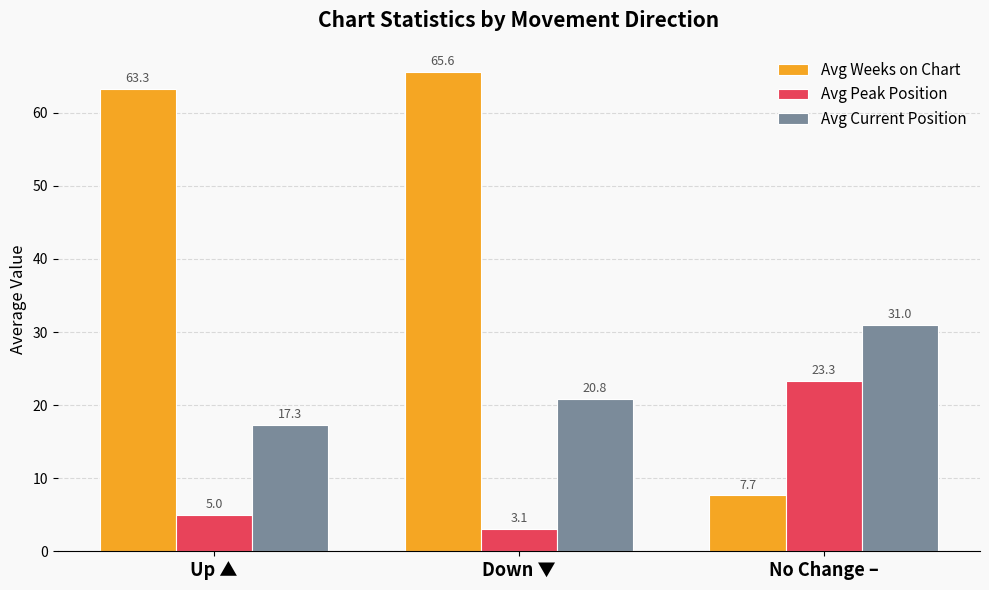

Which label corresponds to the smallest value in the chart?

Down ▼